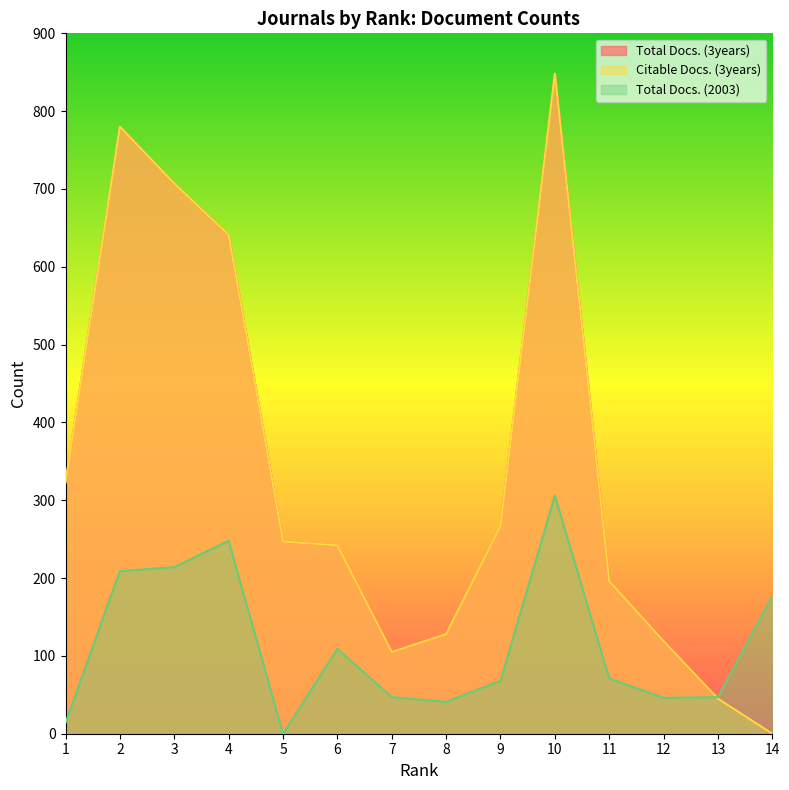

Reading left to right, what are all the values shown in this chart?

Total Docs. (3years): 323	780	707	641	247	242	105	128	267	848	196	119	45	0
Citable Docs. (3years): 323	780	707	641	247	242	105	128	267	848	196	119	45	0
Total Docs. (2003): 14	209	214	248	0	109	47	41	68	306	71	46	47	177